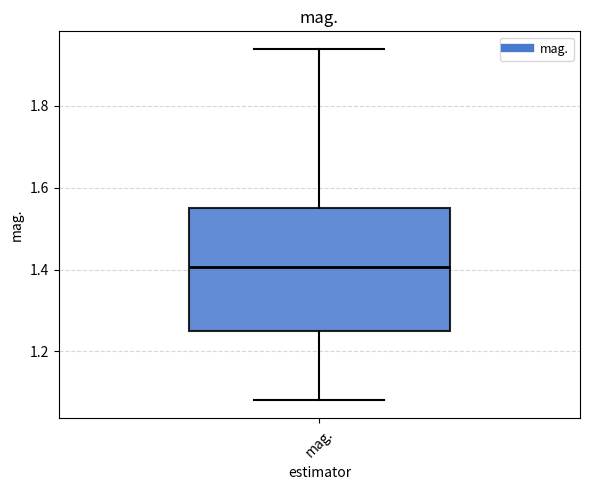

Where does the lower whisker of the box for mag. end on the y-axis? The values are not printed on the chart, so give them approximately, as read against the axis.

1.08